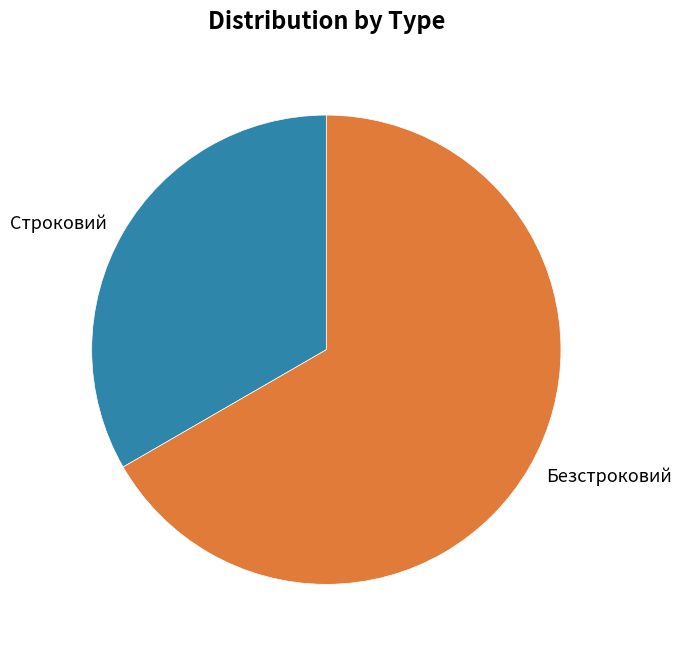

Rank the categories by value from lowest to highest.

Строковий, Безстроковий